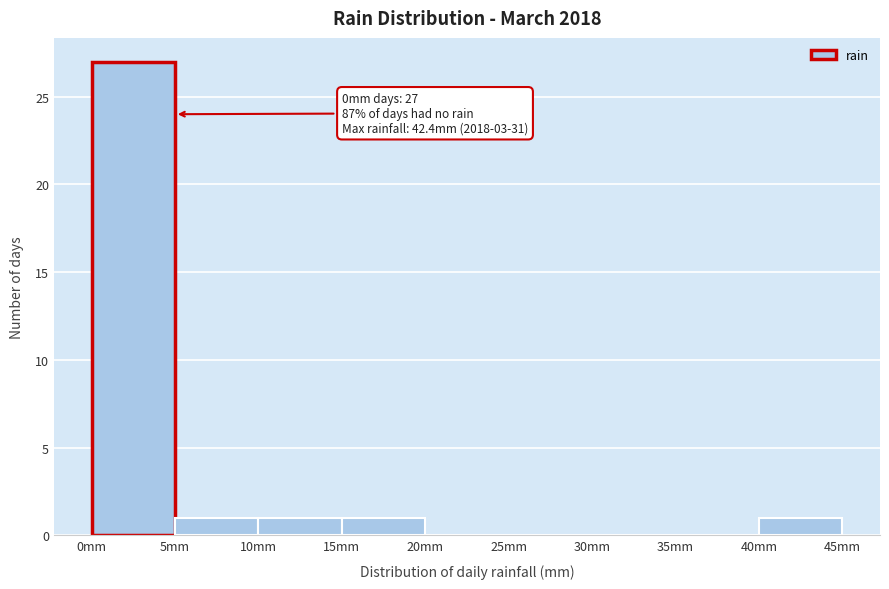

Which range on the x-axis has the tallest bar?

0 to 5